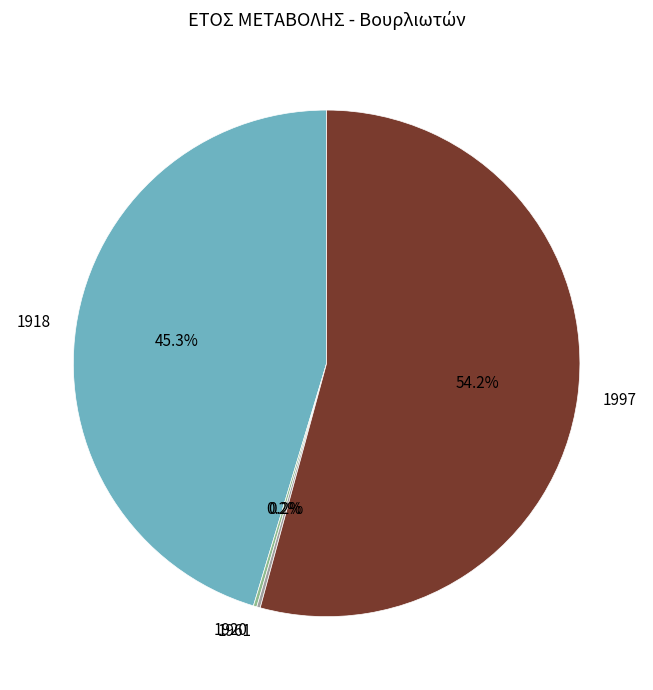

Approximately how many times larger is the value at 1997 compared to 1918?

1.2